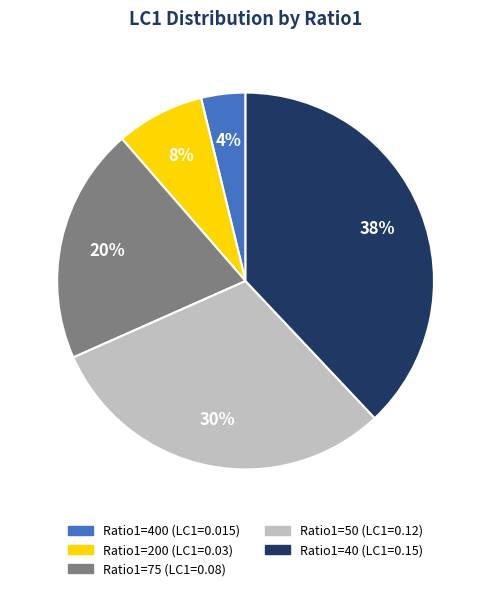

To the nearest percent, what is the difference between the largest and smallest slice percentages?

34%